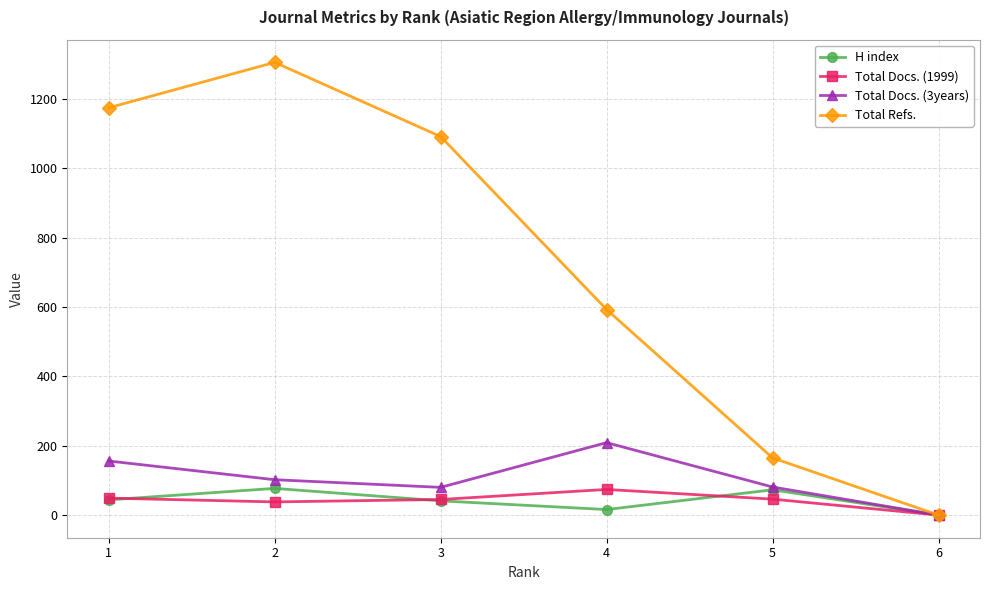

Which series has the widest spread of values?

Total Refs.